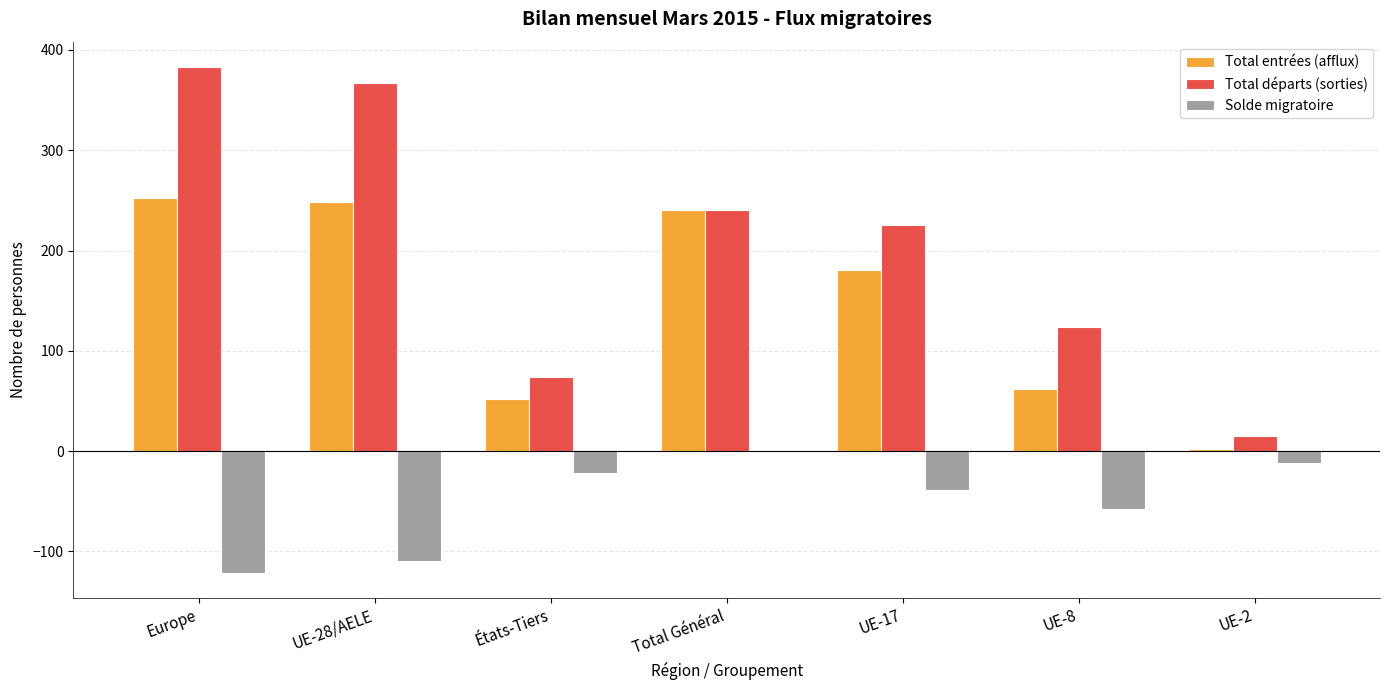

Is it true that Solde migratoire equals 0 at Total Général?

True